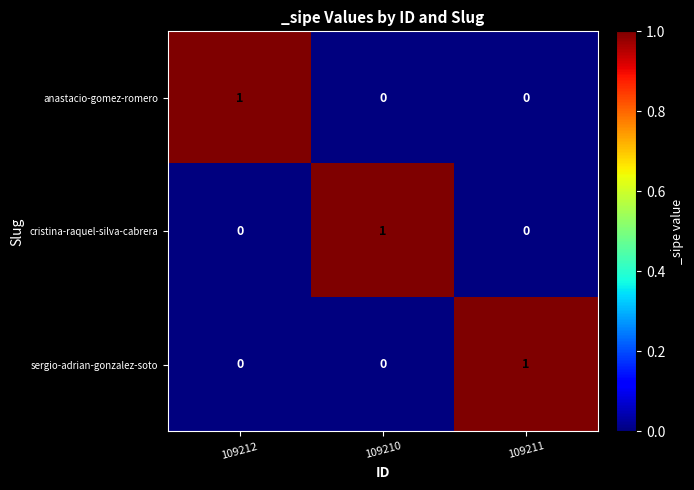

How many cristina-raquel-silva-cabrera values are between 0 and 1?

3